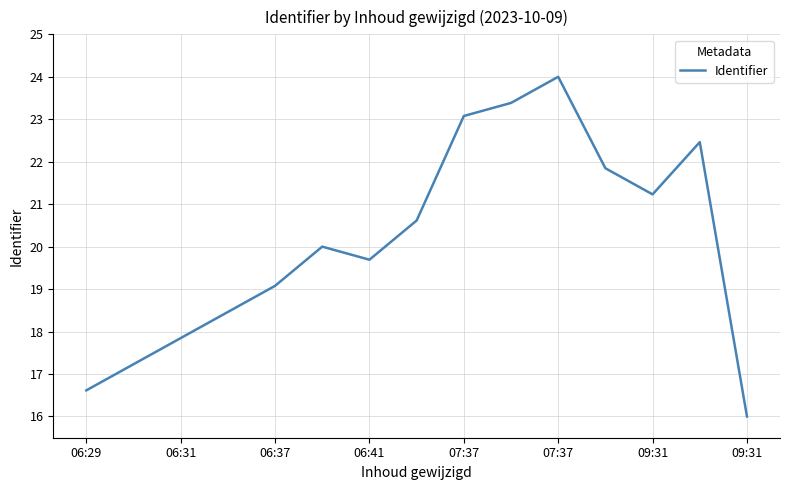

How many lines are shown in the chart?

1